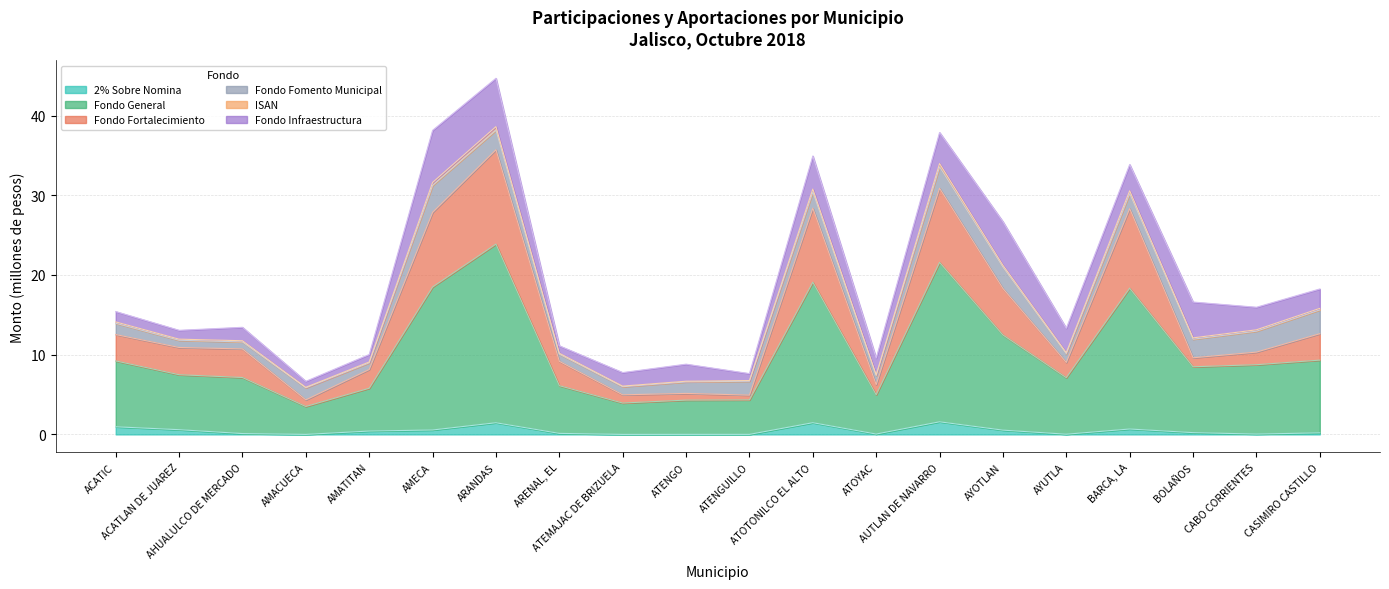

Which category has the lowest value across all series?

ATEMAJAC DE BRIZUELA